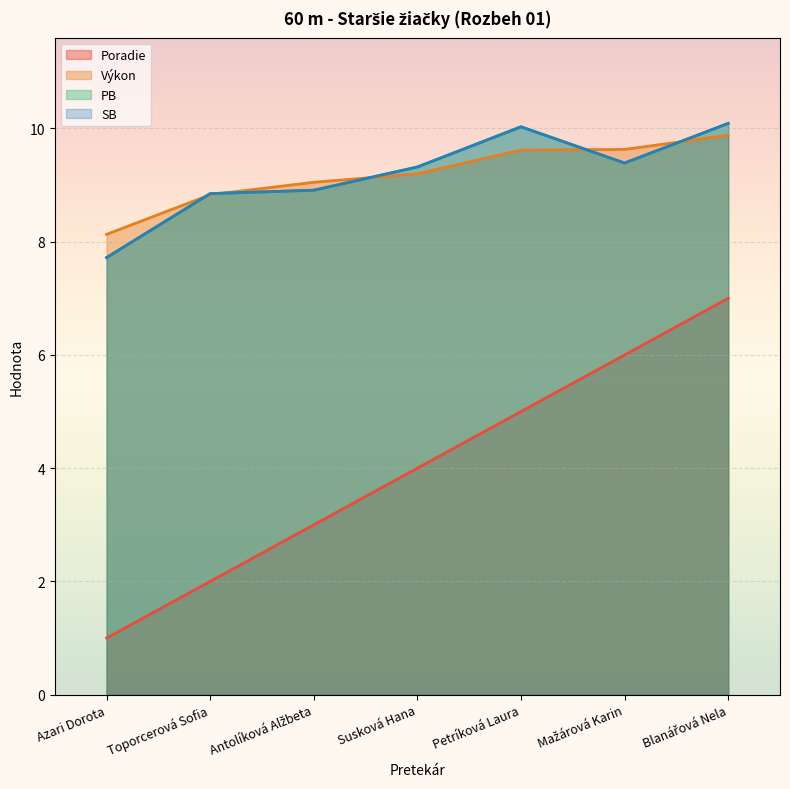

Which label corresponds to the smallest value in the chart?

Azari Dorota